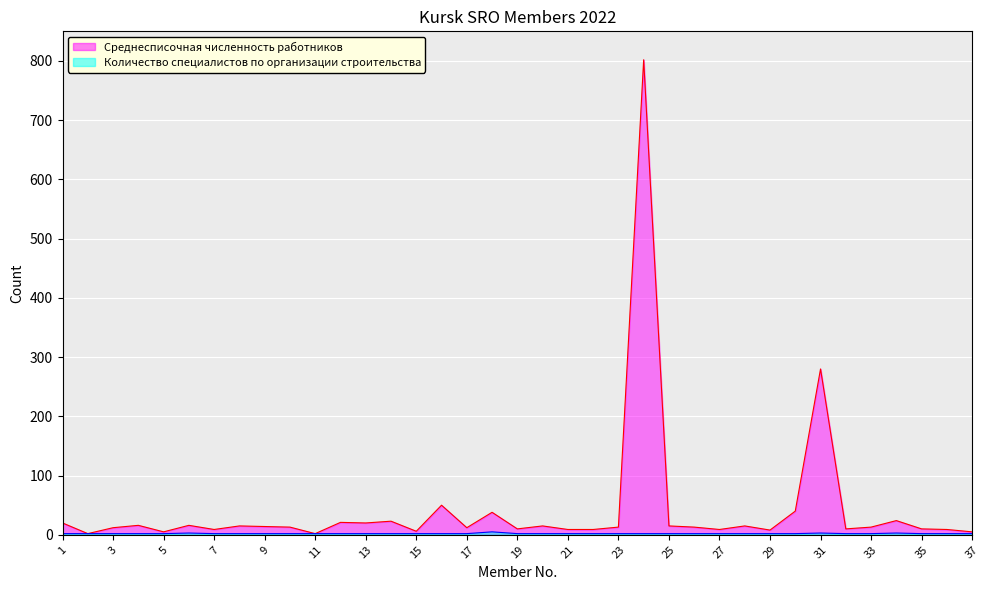

Reading right to left, transcribe all the data shown in this chart.

Среднесписочная численность работников: 5	9	10	24	13	10	280	40	8	15	9	13	15	802	13	9	9	15	10	38	12	50	6	23	20	21	2	13	14	15	9	16	5	16	12	2	20
Количество специалистов по организации строительства: 2	2	2	3	2	2	3	2	2	2	2	2	2	2	2	2	2	2	2	5	2	2	2	2	2	2	2	2	2	2	2	3	2	2	2	2	2